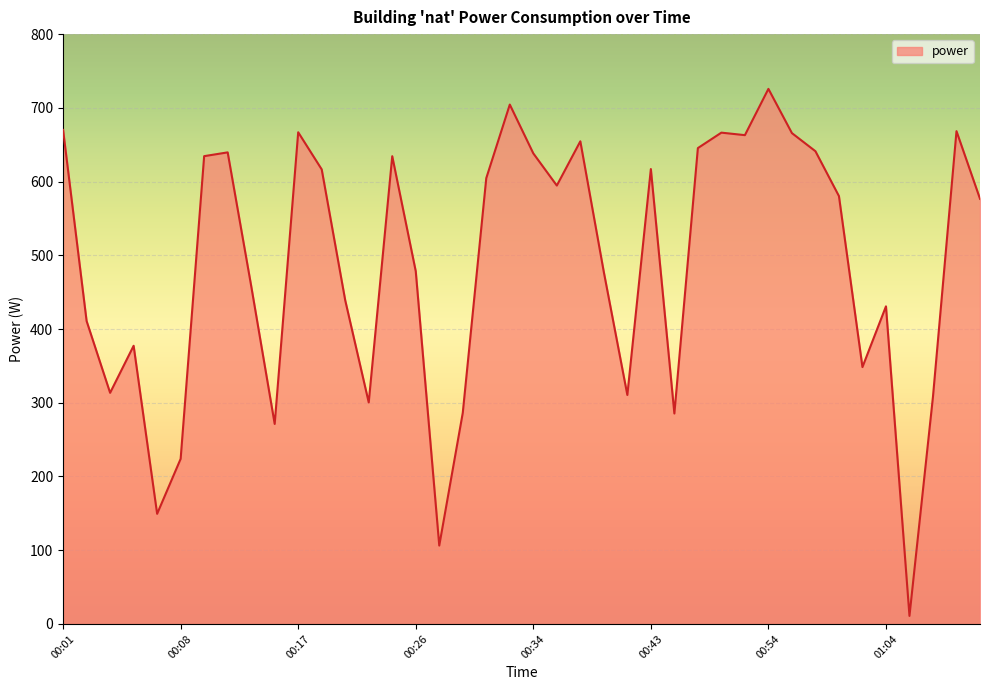

Does the chart display data point markers on the line(s)?

No